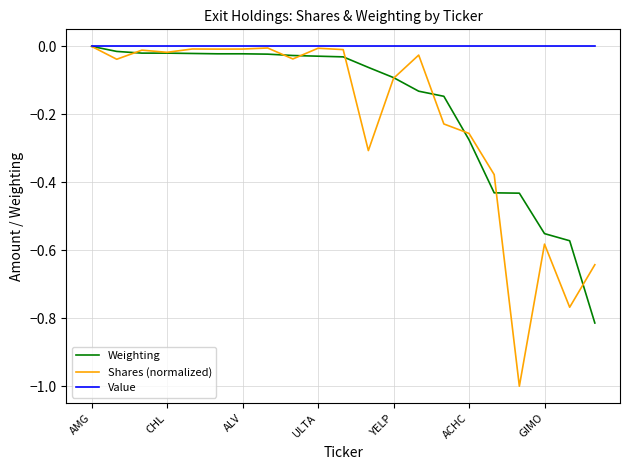

List the series in order of their overall mean, lowest first.

Shares (normalized), Weighting, Value